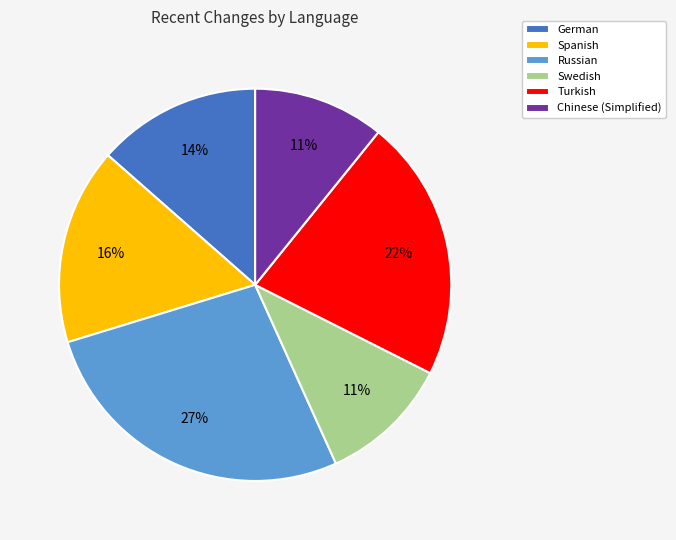

Which slice is the largest?

Russian